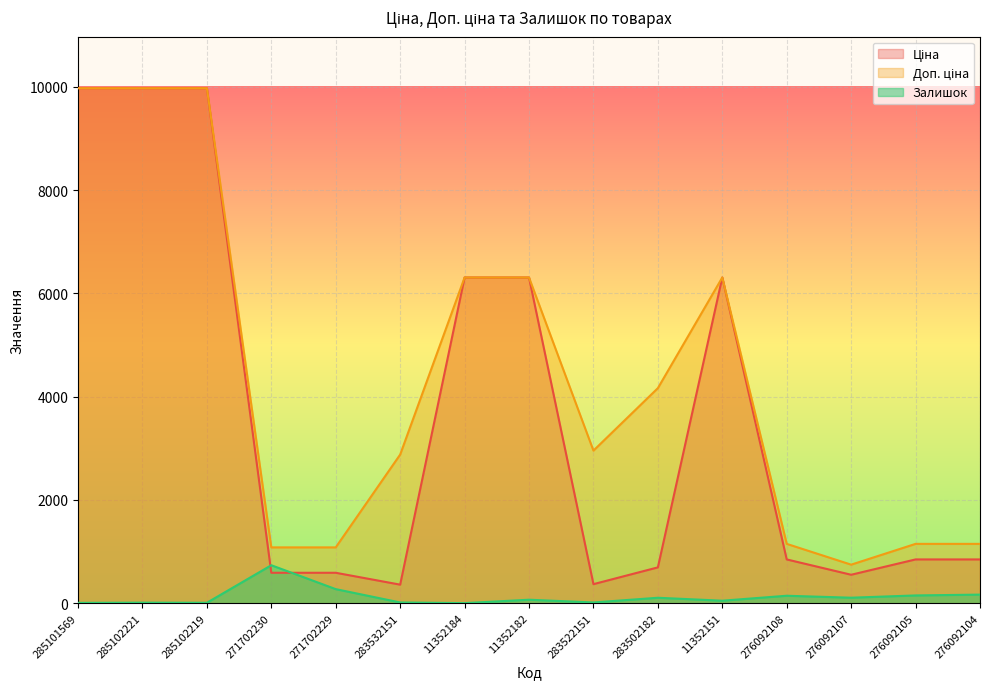

Which series has the largest range (max minus min)?

Ціна